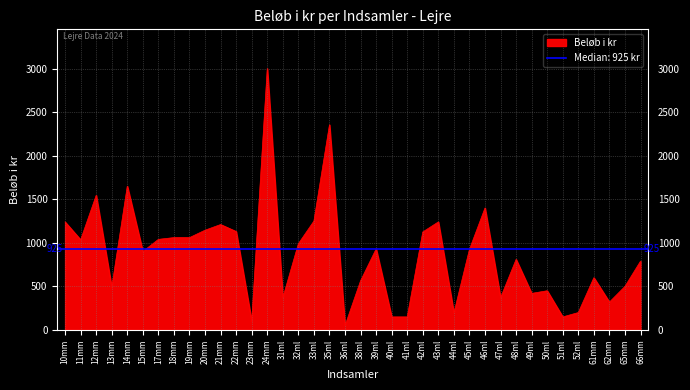

The value of Beløb i kr at 50ml is 450. True or false?

True